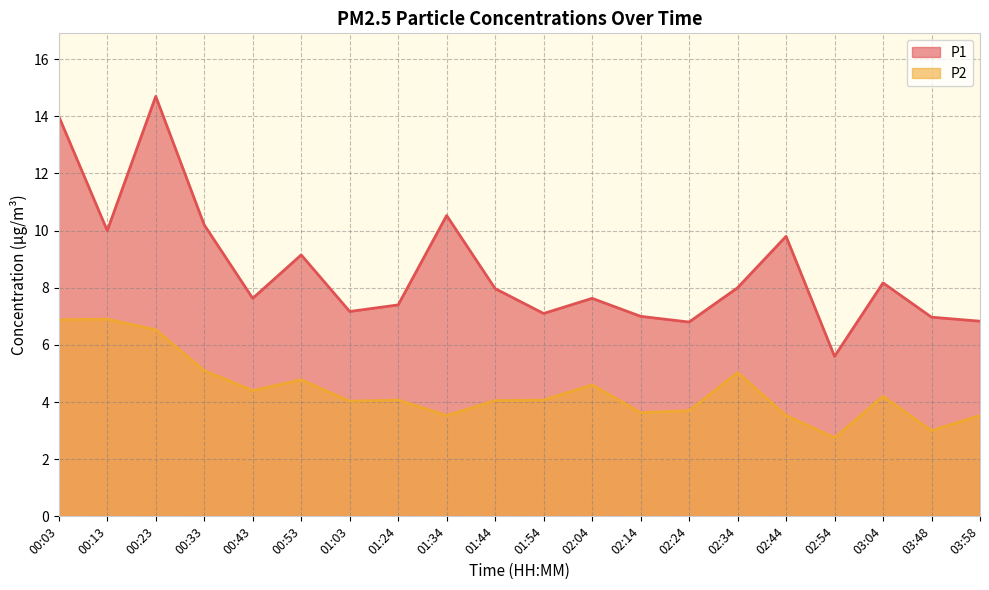

Which category has the lowest value in the P2 series?

02:54